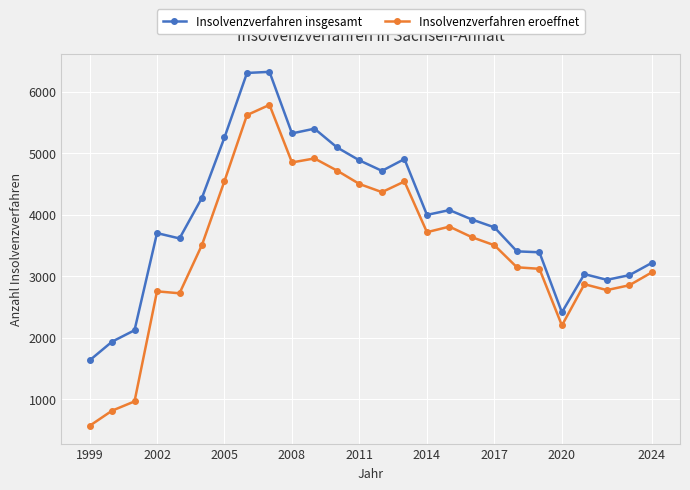

True or false: Insolvenzverfahren insgesamt and Insolvenzverfahren eroeffnet intersect in this chart.

False